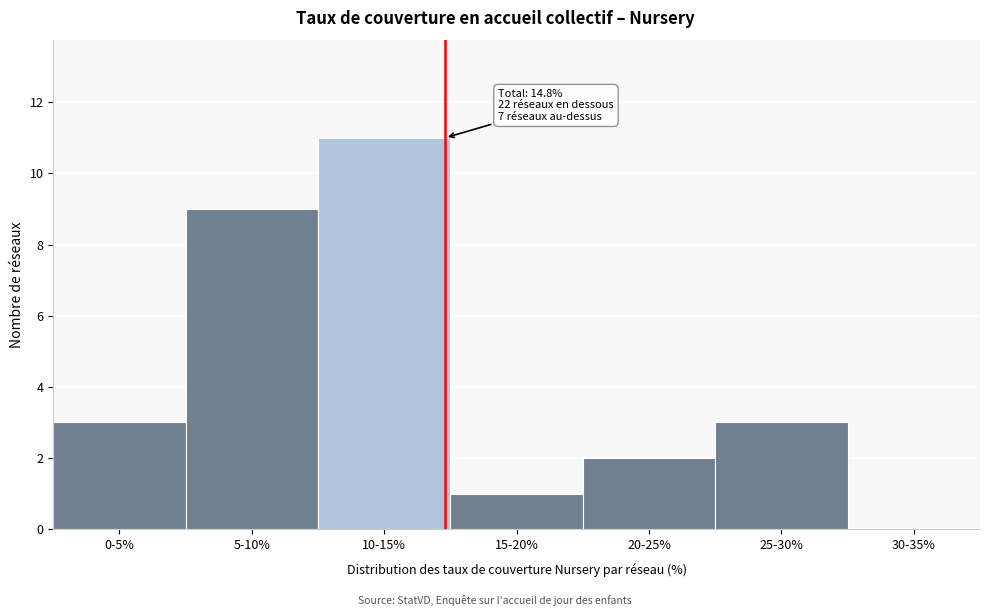

Reading left to right, list all the values displayed in this chart.

0-5%=3	5-10%=9	10-15%=11	15-20%=1	20-25%=2	25-30%=3	30-35%=0